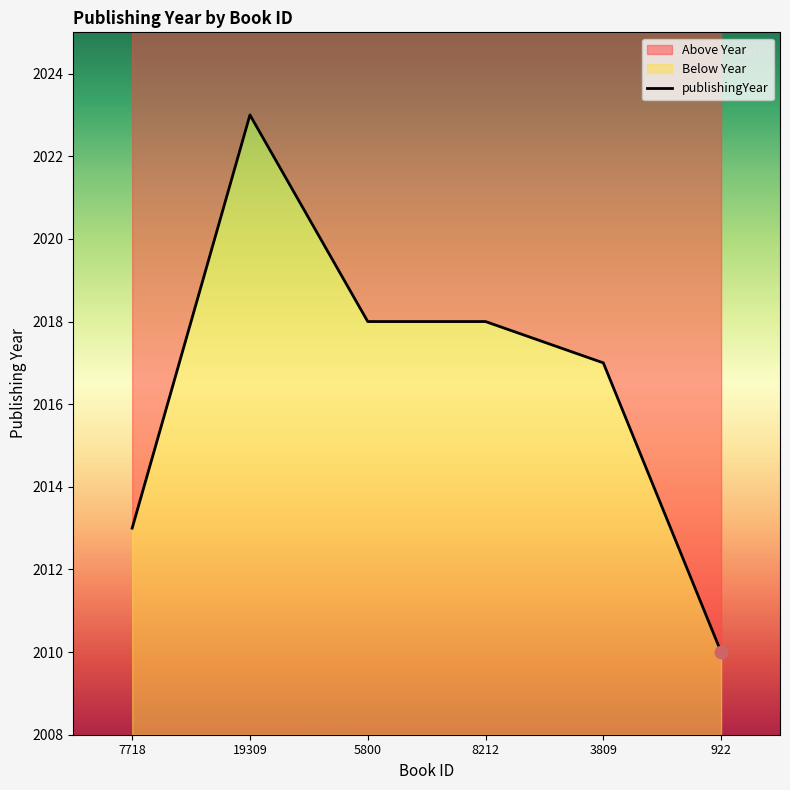

Which has a higher value, 19309 or 8212?

19309